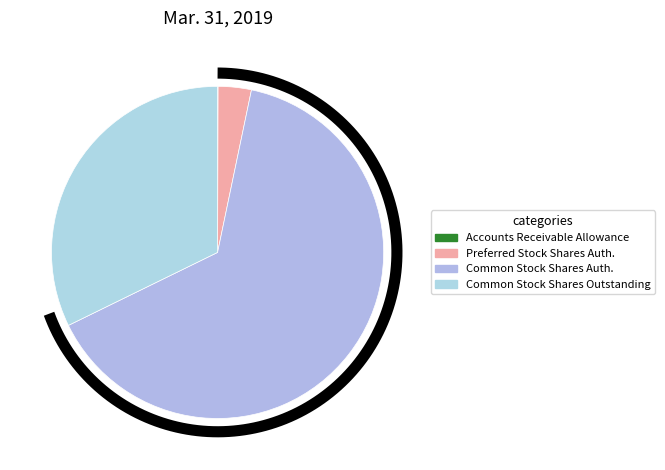

Rank the categories by value from highest to lowest.

Common Stock Shares Authorized, Common Stock Shares Outstanding, Preferred Stock Shares Authorized, Accounts Receivable Allowance